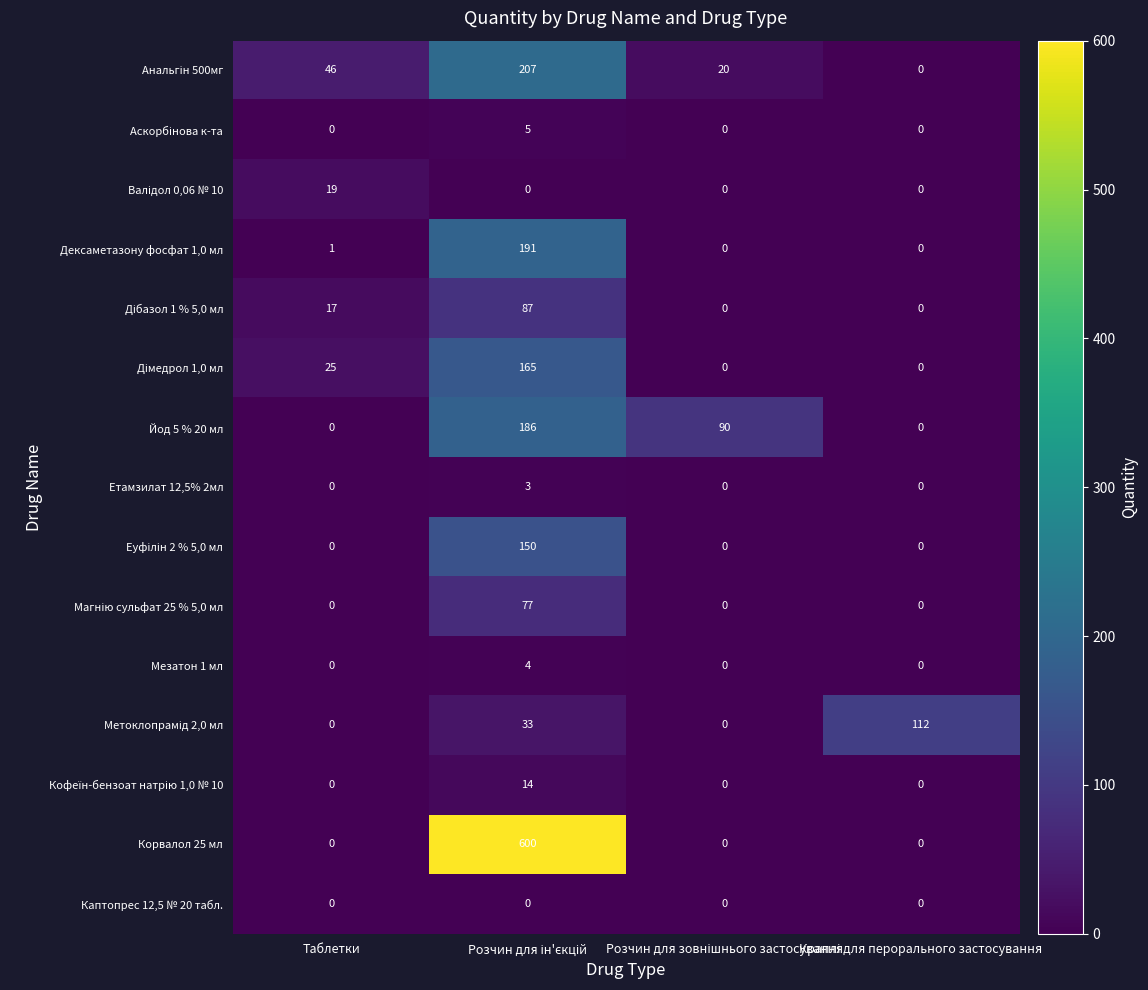

What is the greatest value displayed?

600